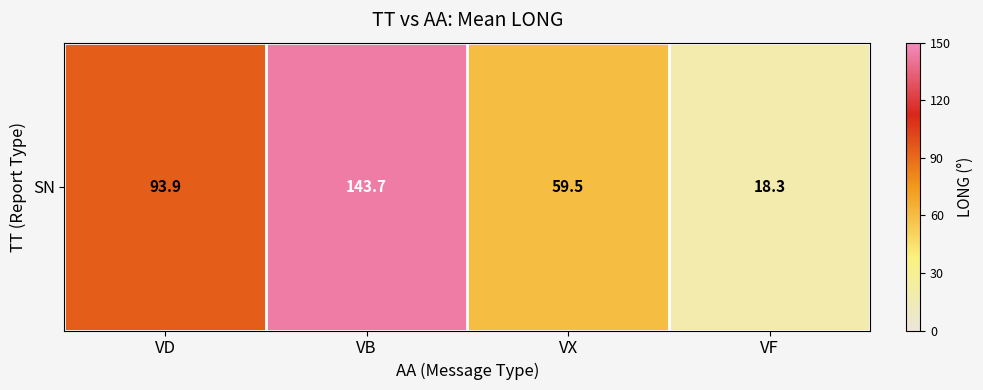

What is the difference between the maximum and second lowest values?

84.2